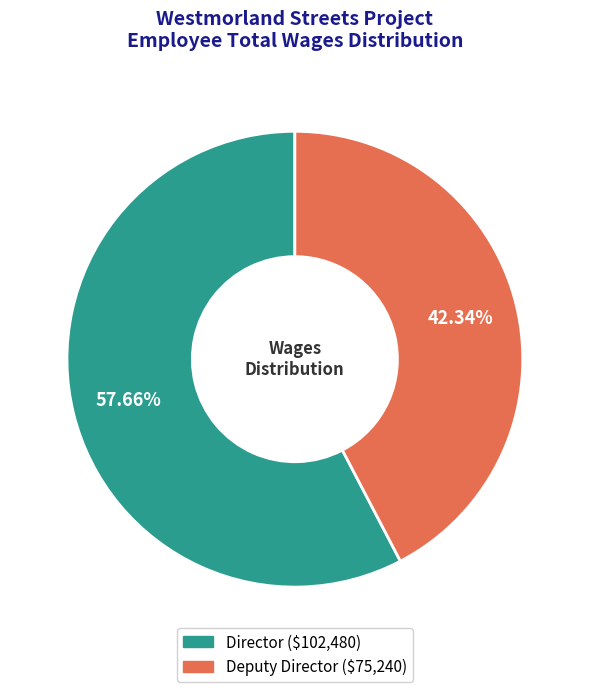

To the nearest percent, what portion does Deputy Director represent?

42%